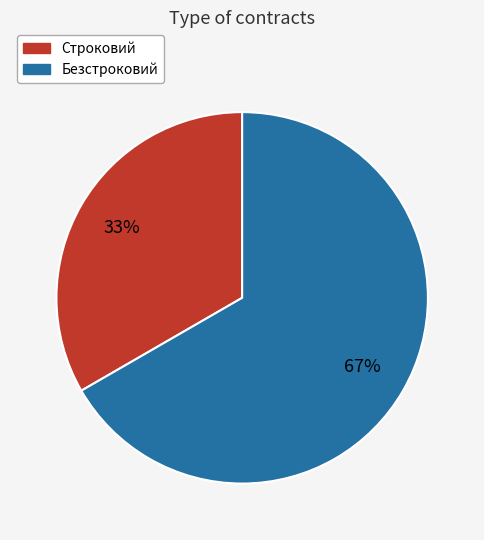

Does Строковий represent more than half of the total?

No